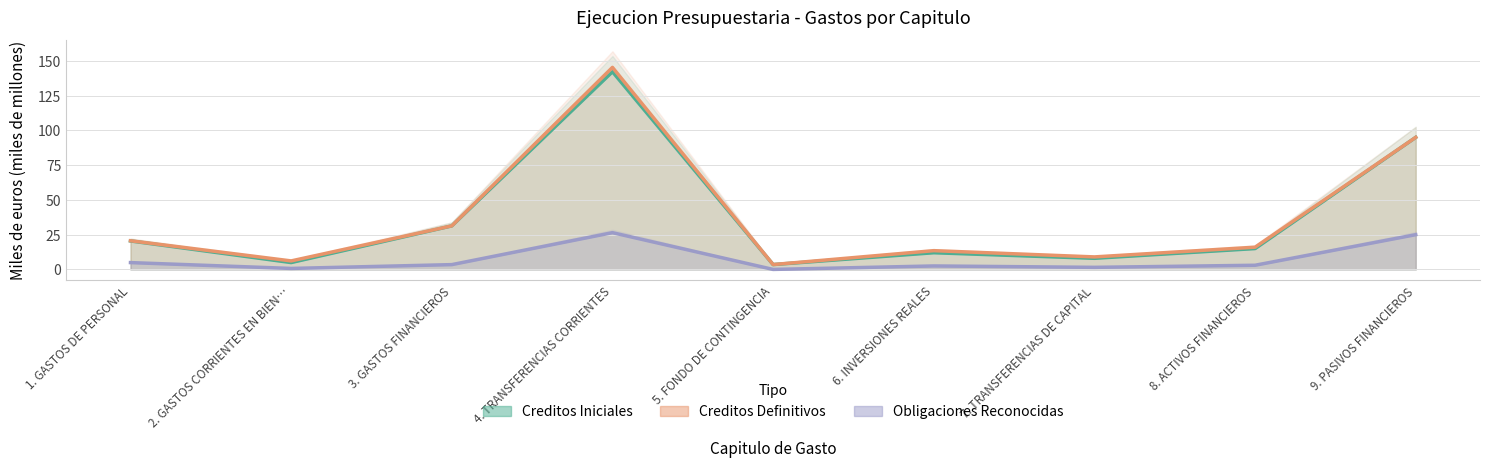

Rank the series by their maximum value, from lowest to highest.

Obligaciones Reconocidas, Creditos Iniciales, Creditos Definitivos